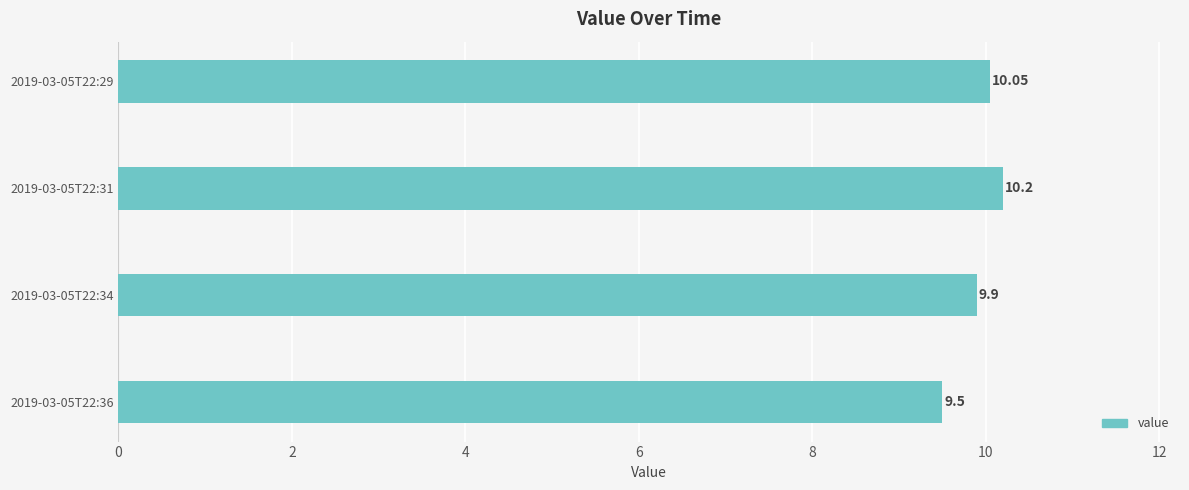

Rank the categories by value from highest to lowest.

2019-03-05T22:31, 2019-03-05T22:29, 2019-03-05T22:34, 2019-03-05T22:36